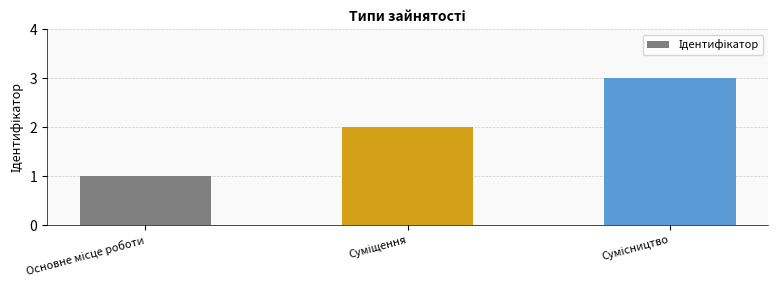

What is the sum of all values?

6